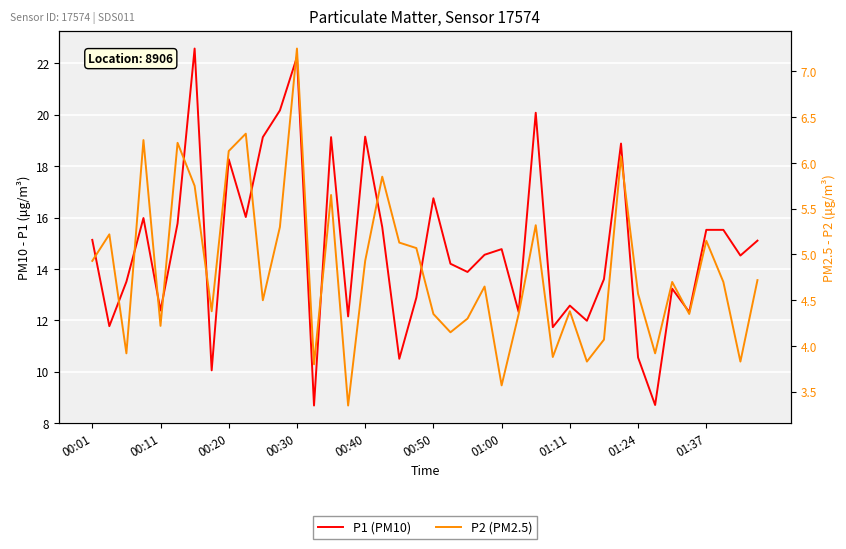

In P2 (PM2.5), how many points are lower than both neighbors (excluding endpoints)?

13